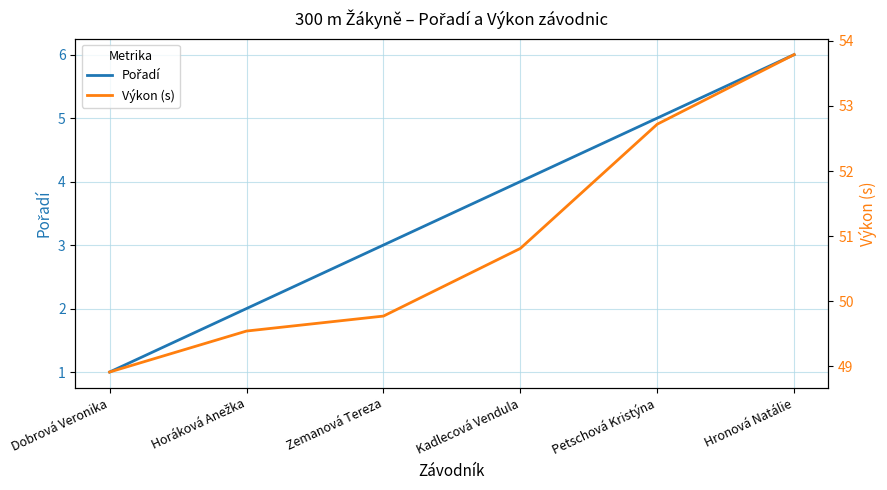

How many lines are shown in the chart?

2